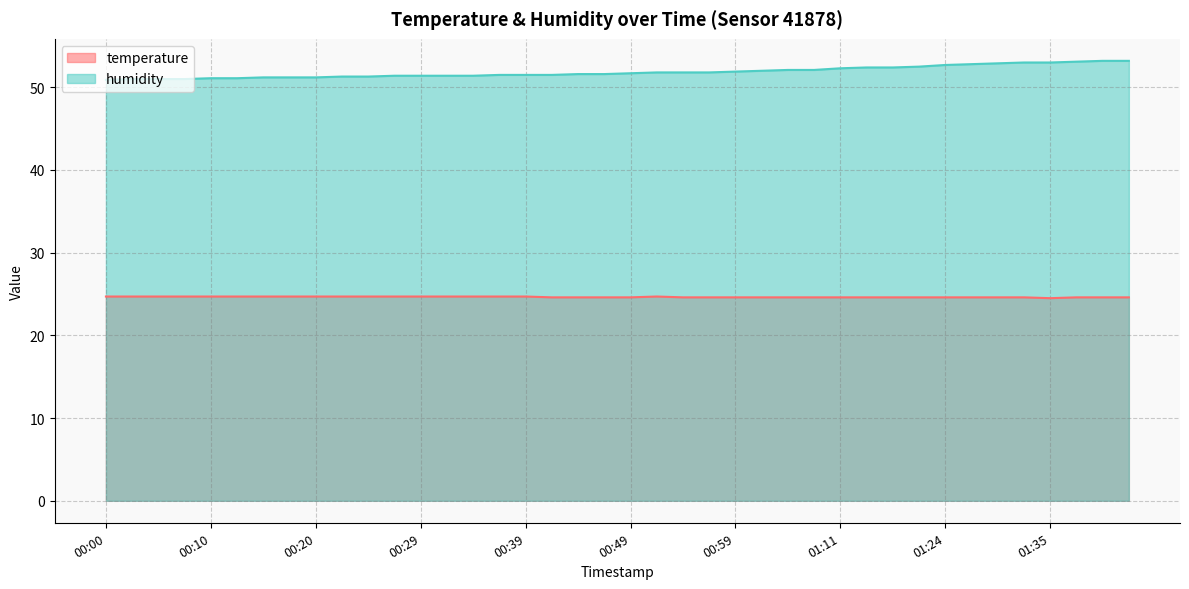

How many lines are shown in the chart?

2